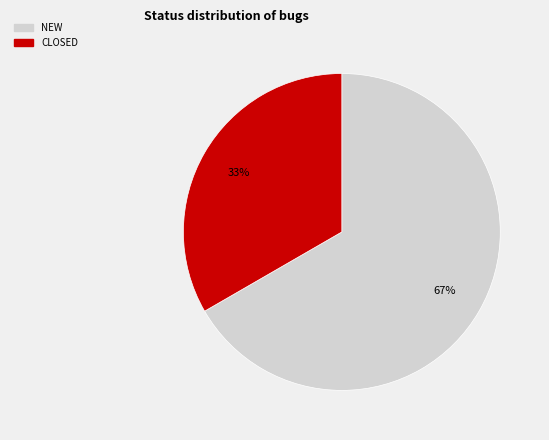

To the nearest percent, what is the average slice percentage?

50%